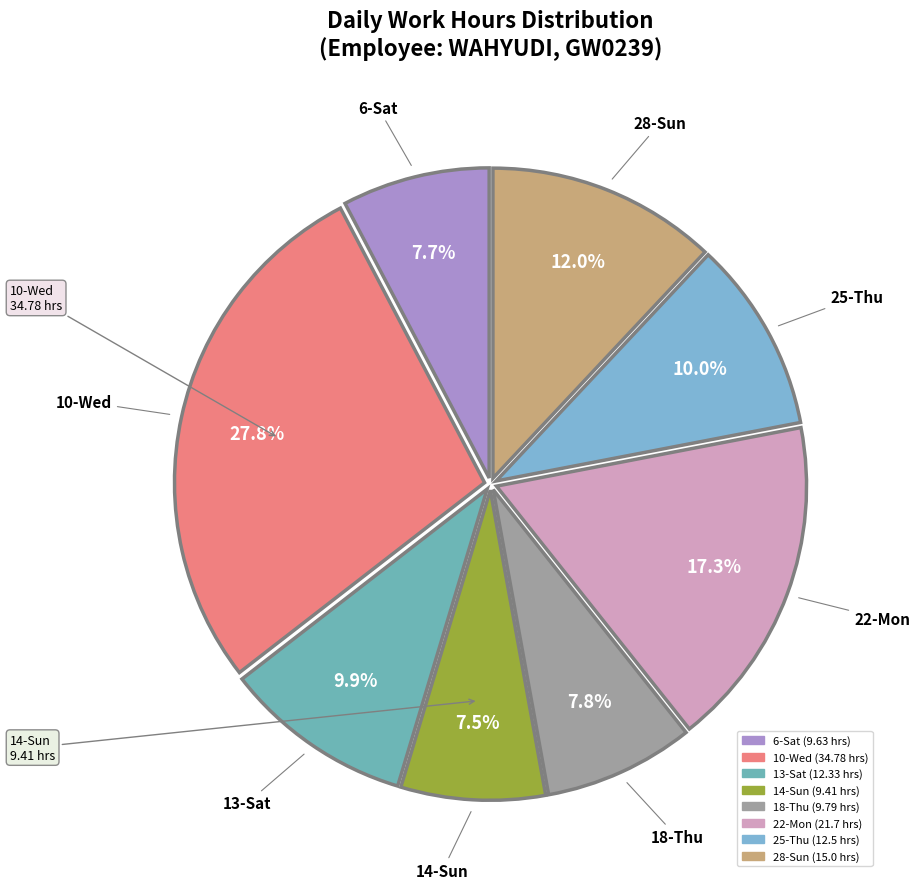

What is the ratio of the value at 25-Thu to the value at 22-Mon?

0.6